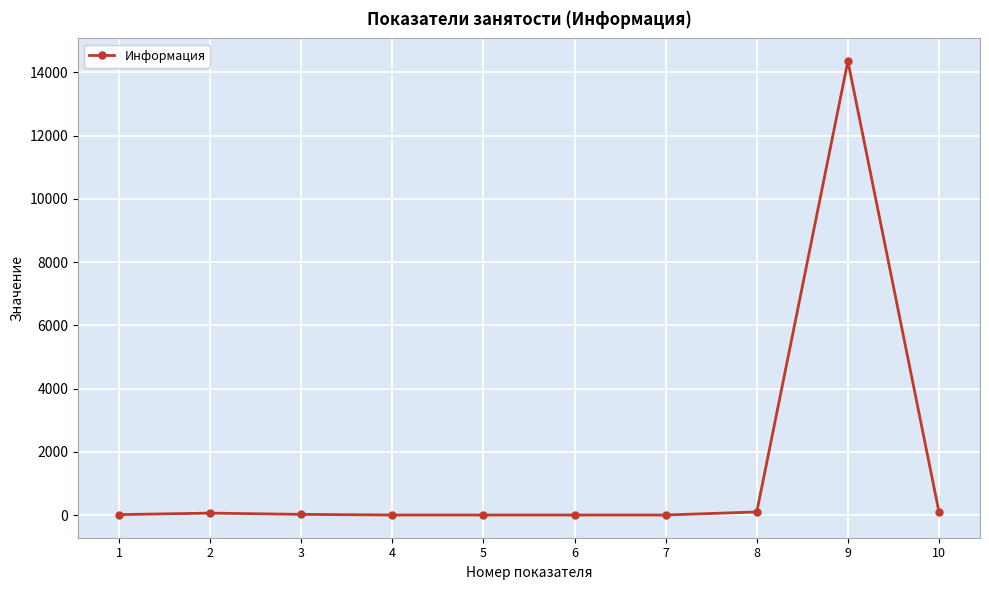

How many lines are shown in the chart?

1